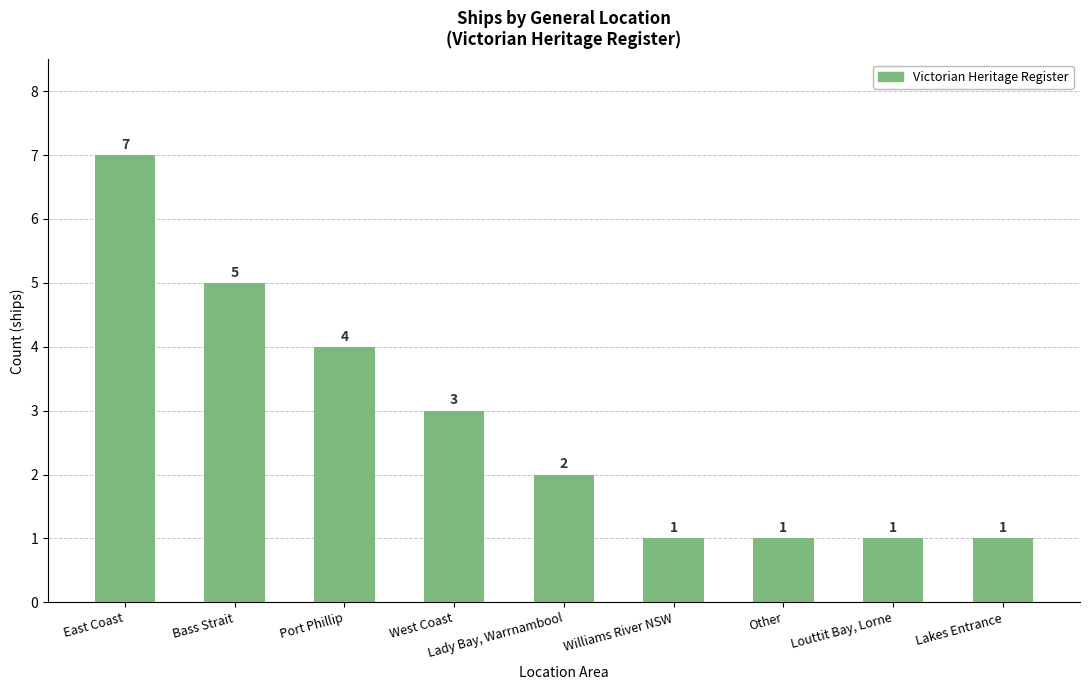

What is the label of the 9th bar from the left?

Lakes Entrance